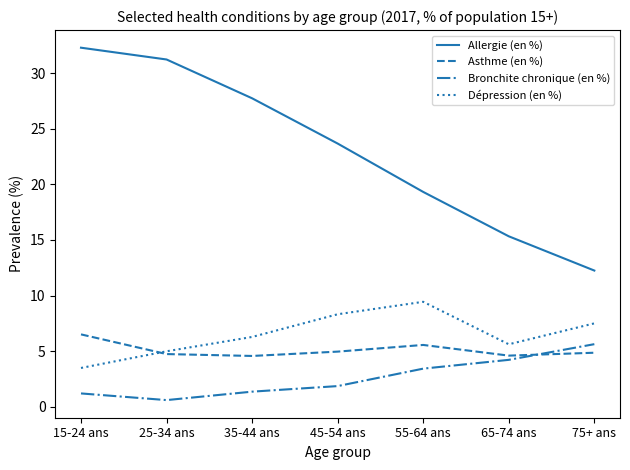

What is the sum of all Dépression (en %) values?

45.6